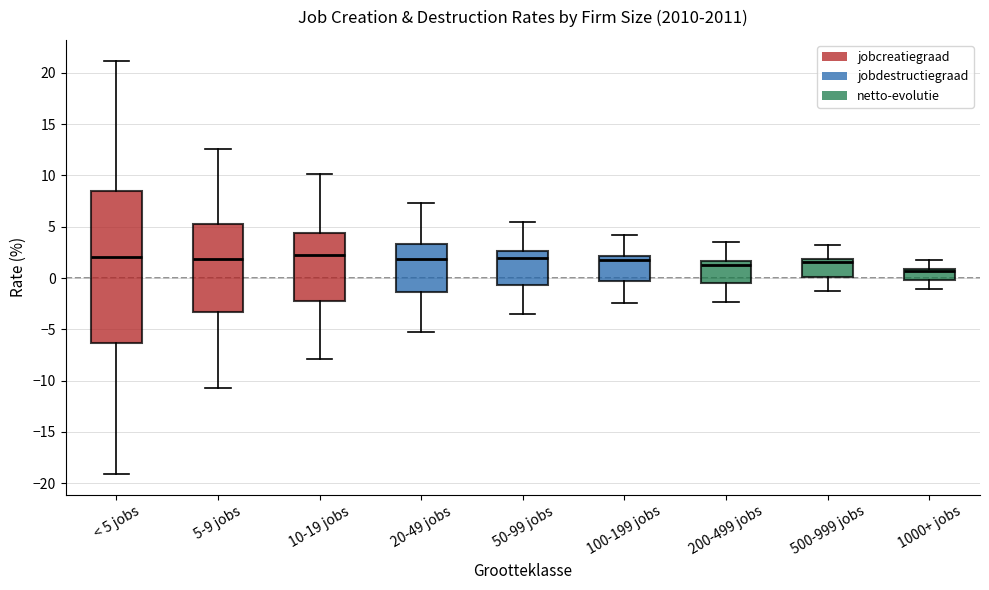

Where does the lower whisker of the box for 200-499 jobs end on the y-axis? The values are not printed on the chart, so give them approximately, as read against the axis.

-2.5